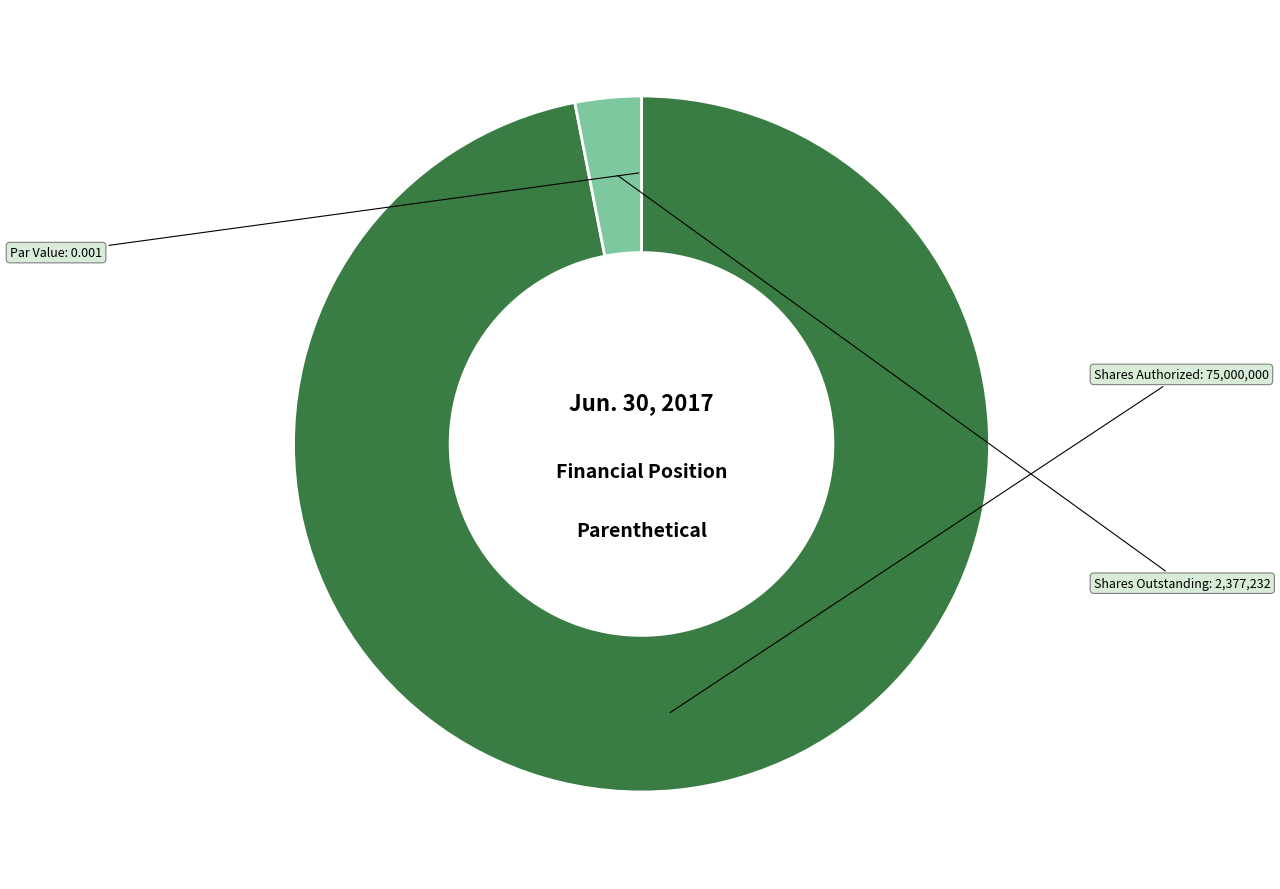

Does any single category account for the majority?

Yes